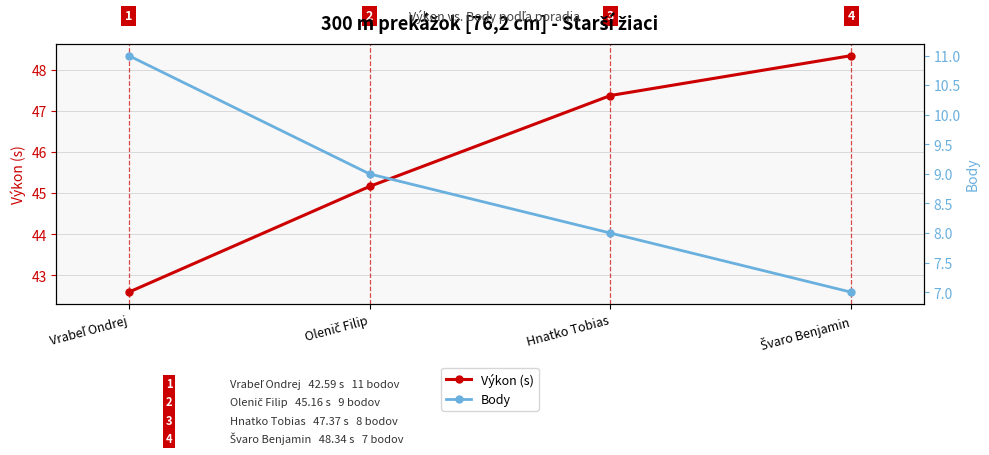

How many values in the Body series exceed 9?

1